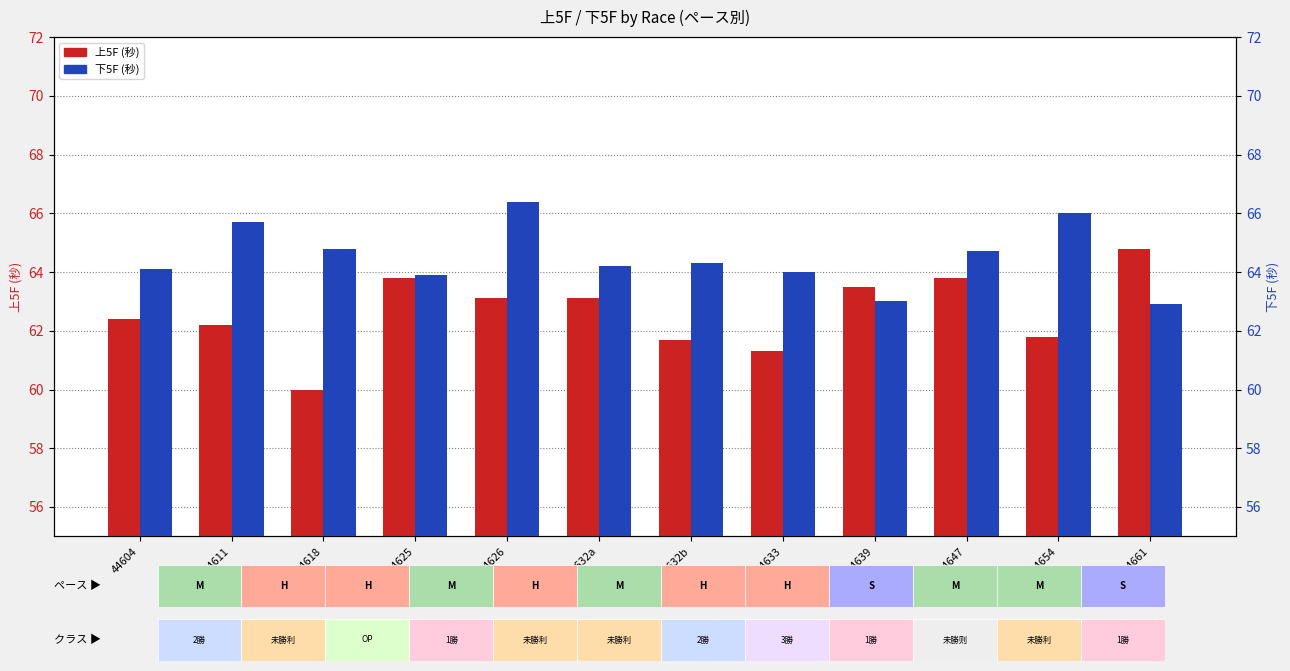

Which series changed the most between 44639 and 44661?

上5F